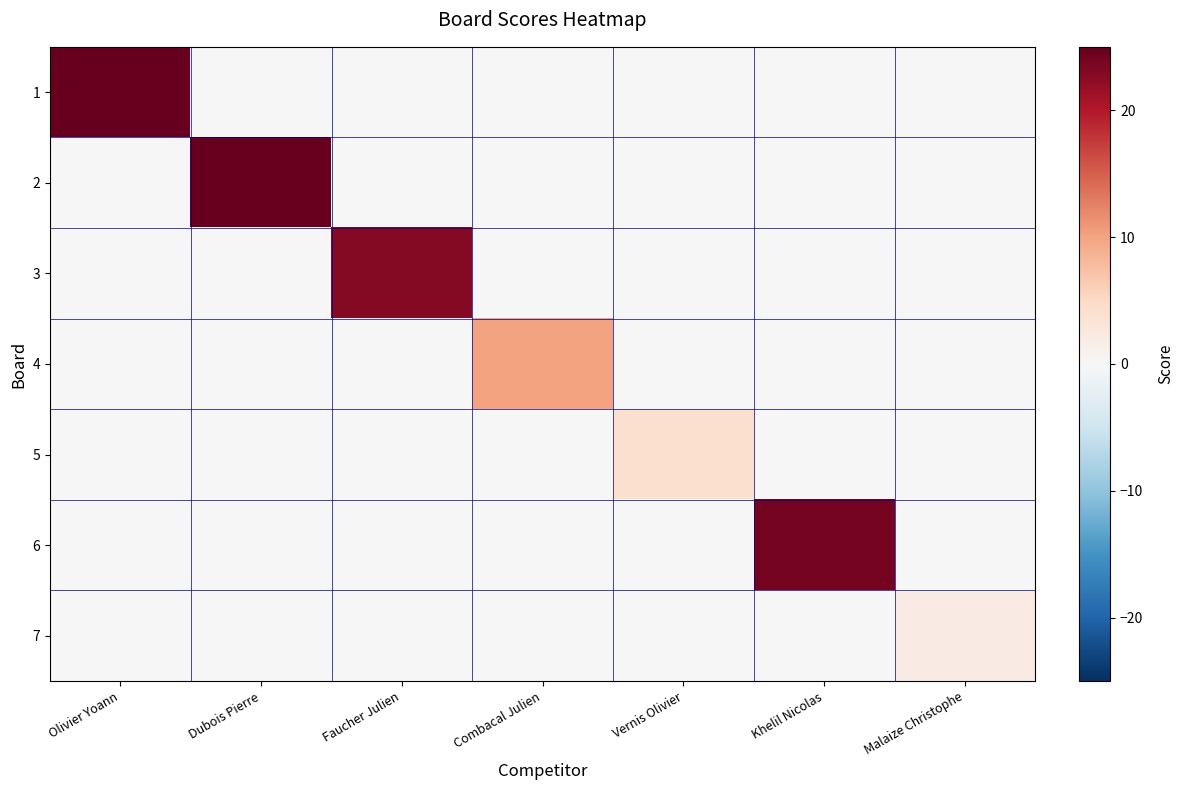

At how many categories does at least one series exceed 12?

4